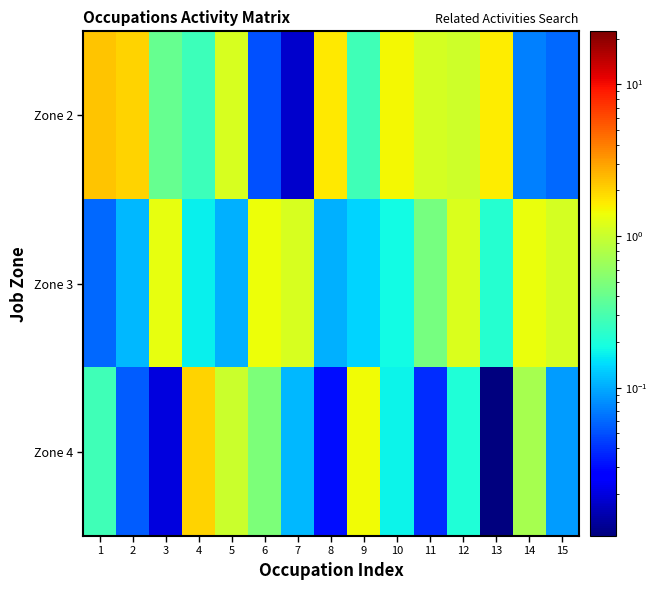

At which category is the sum across all series the highest?

1